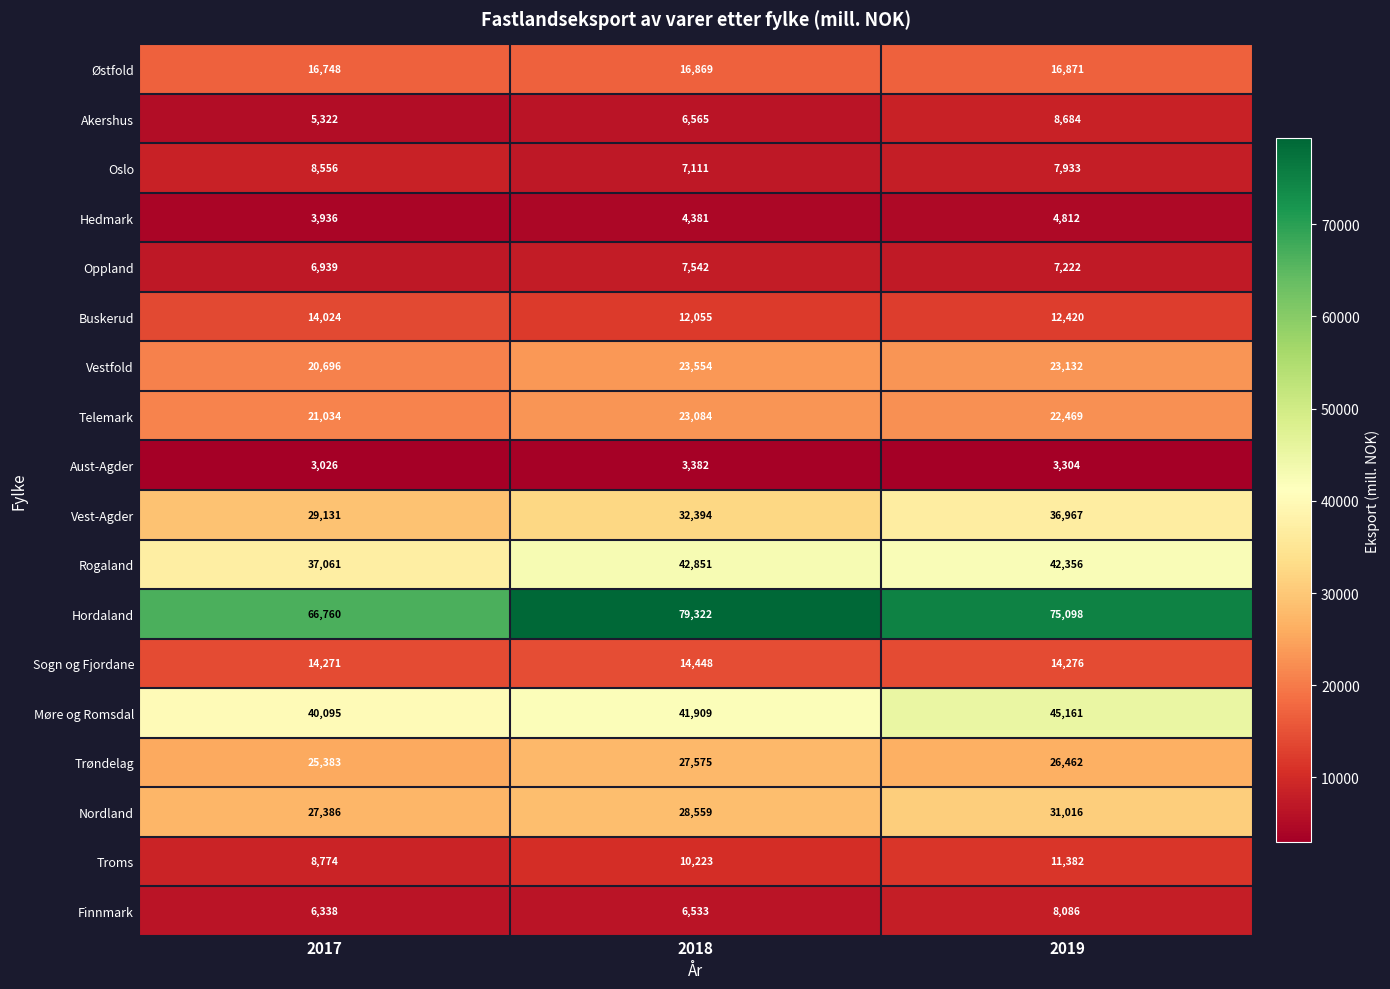

Which series has the widest spread of values?

Hordaland